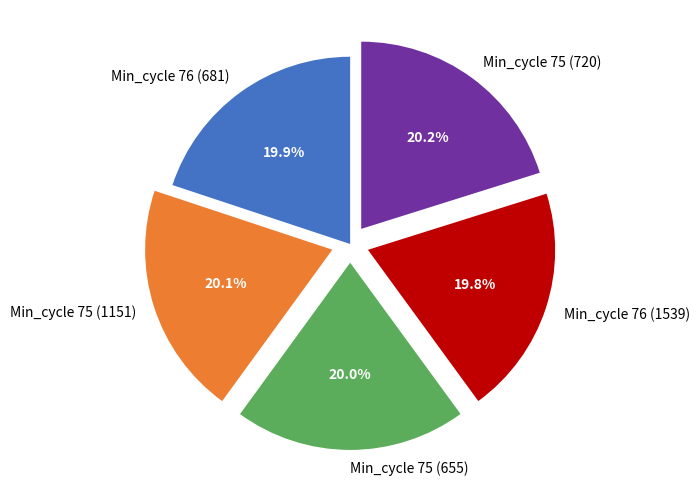

What is the ratio of the value at Min_cycle 75 (1151) to the value at Min_cycle 76 (1539)?

1.0